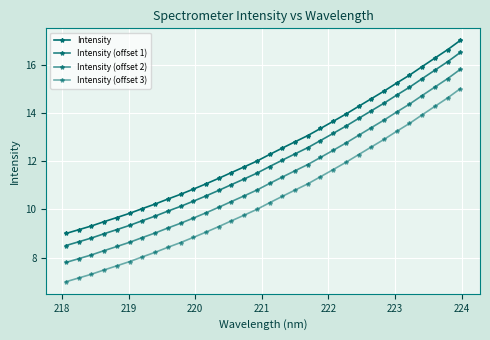

True or false: Intensity (offset 2) and Intensity (offset 1) intersect in this chart.

False